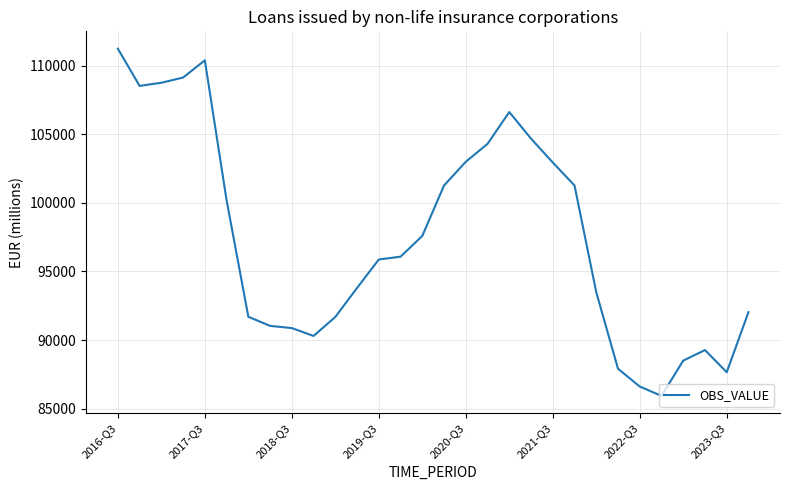

What is the minimum value shown in the chart?

85931.5